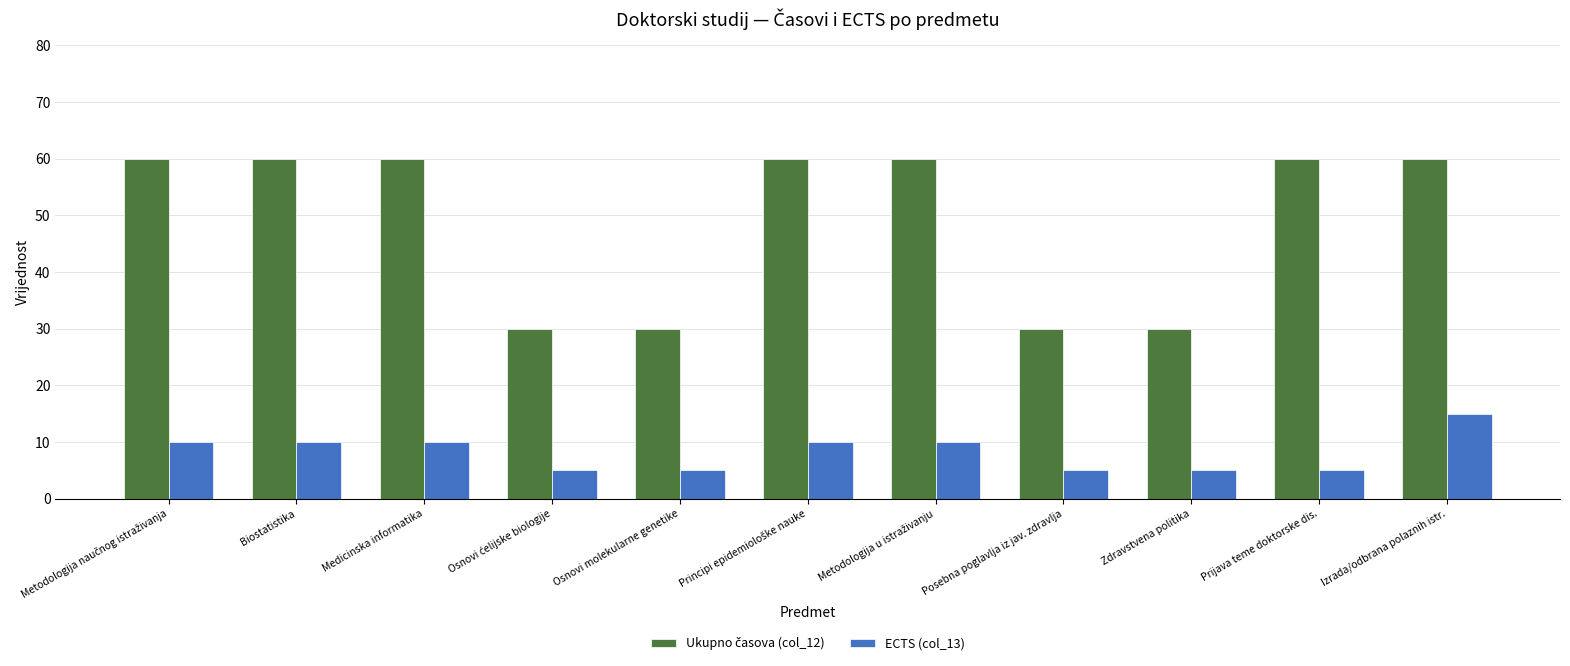

What is the maximum value shown in the chart?

60